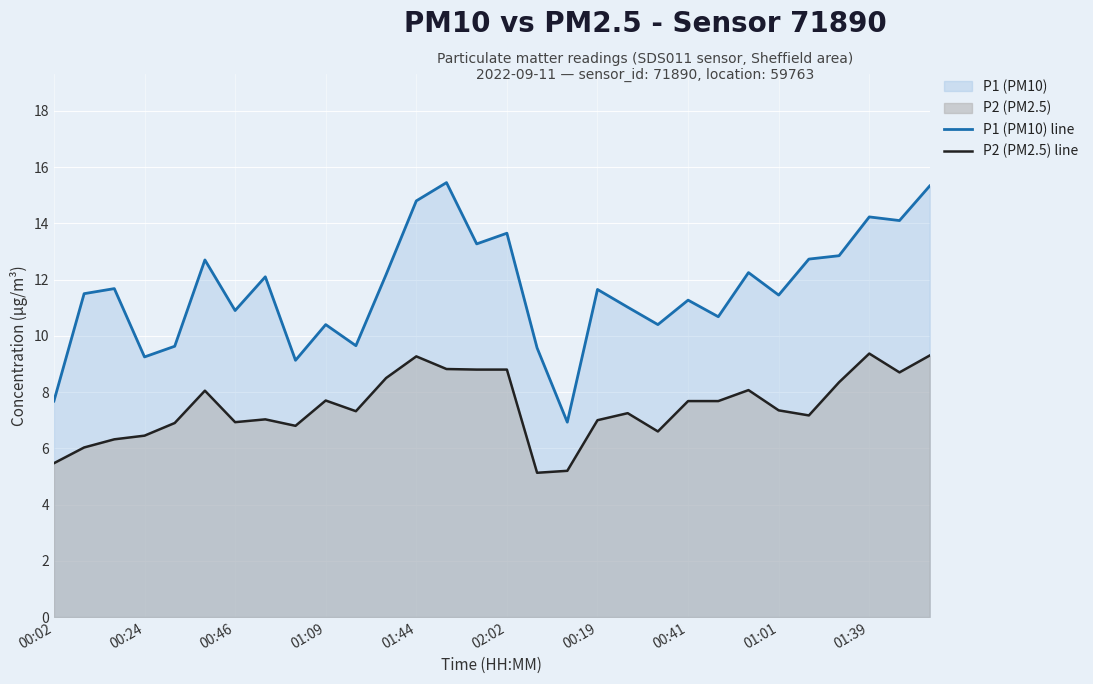

What is the difference between the maximum and minimum values in the P2 (PM2.5) line series?

4.2